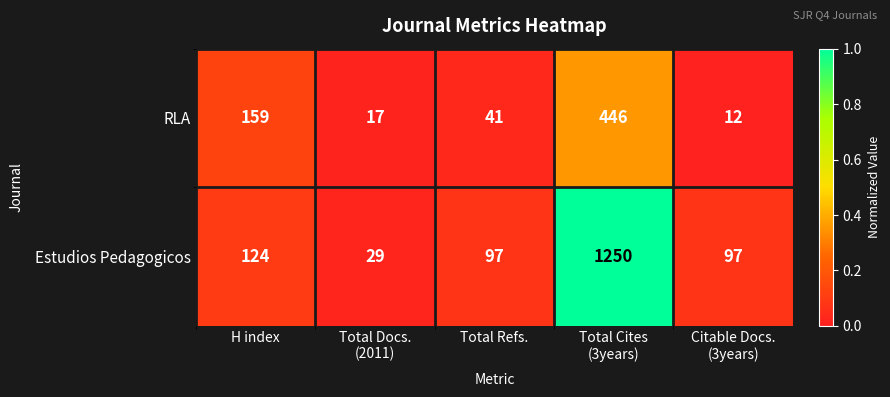

How many categories are shown in the chart?

5